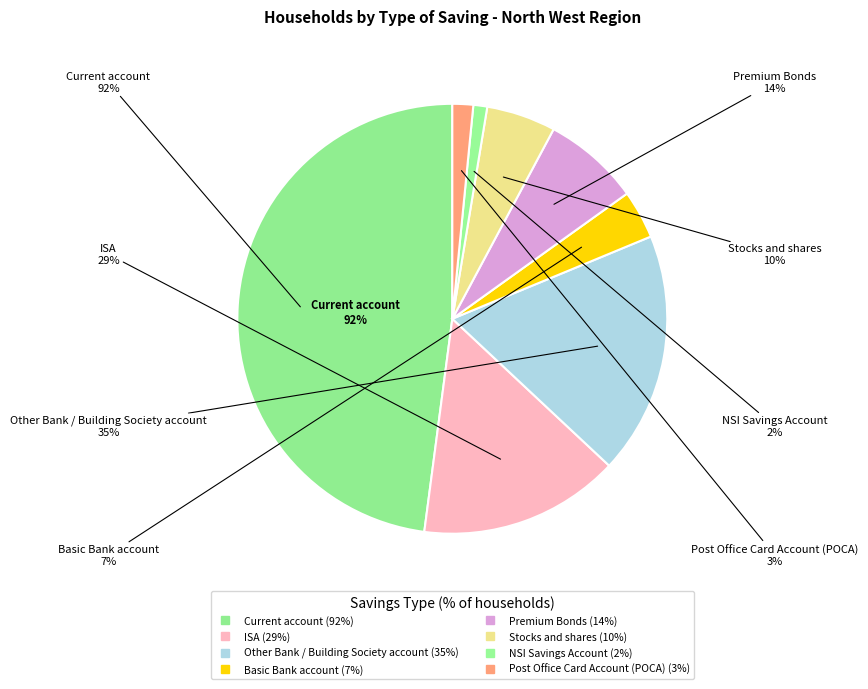

What is the change in value from ISA to Stocks and shares?

-19